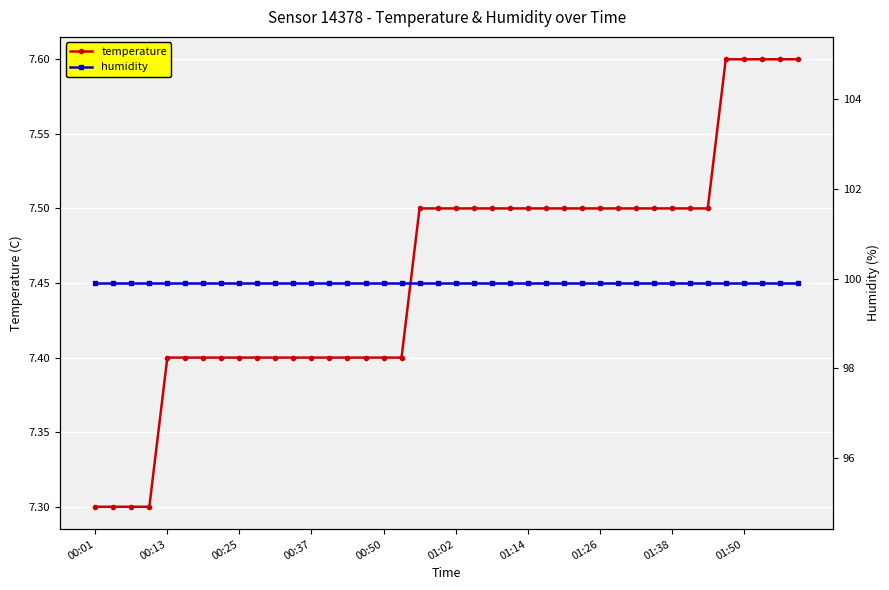

Which series has the largest total across all categories?

humidity